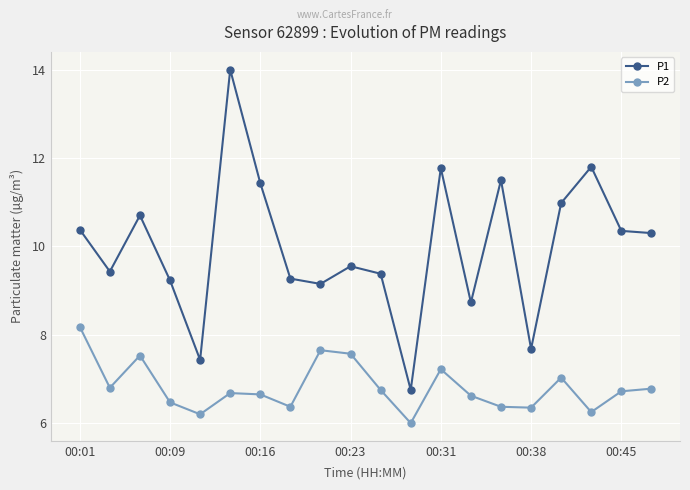

True or false: P1 and P2 cross at least once.

False